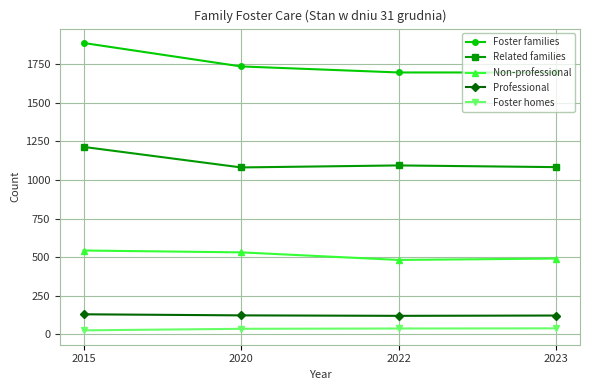

The Foster families series shows 1887 at 2015. True or false?

True